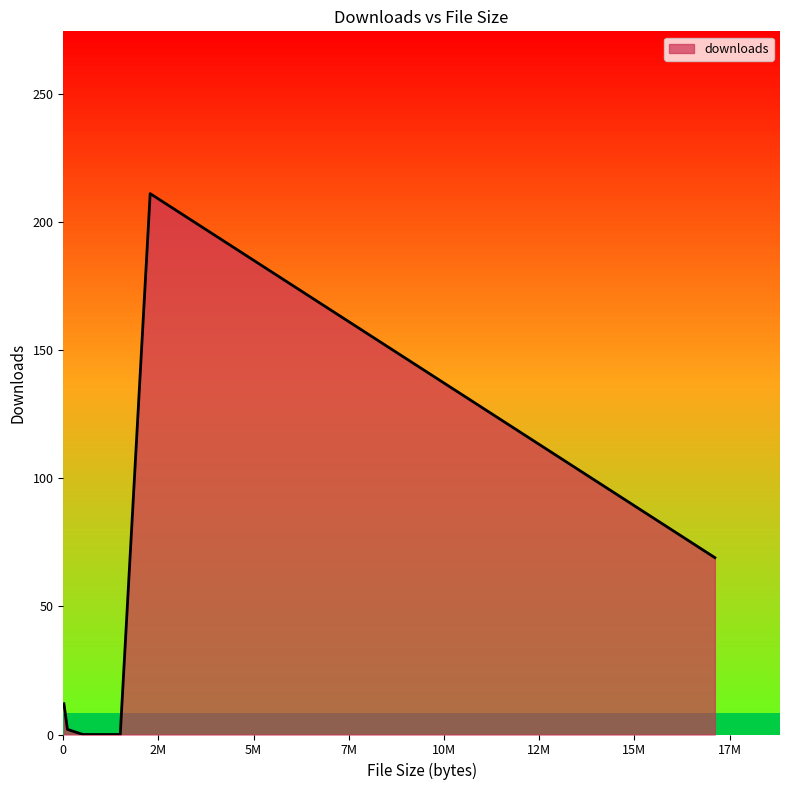

How many values exceed 12?

2